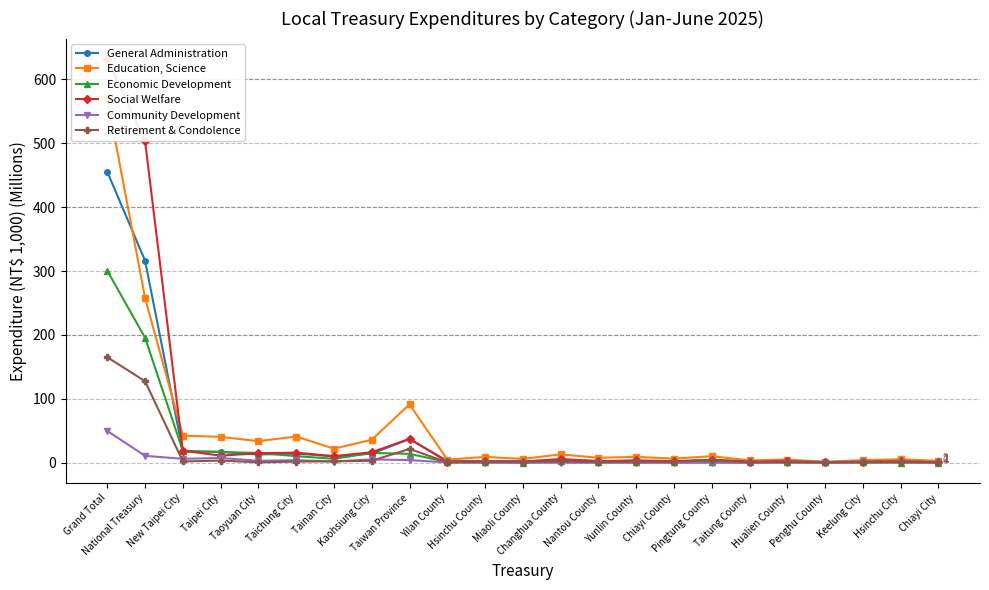

How many lines are shown in the chart?

6